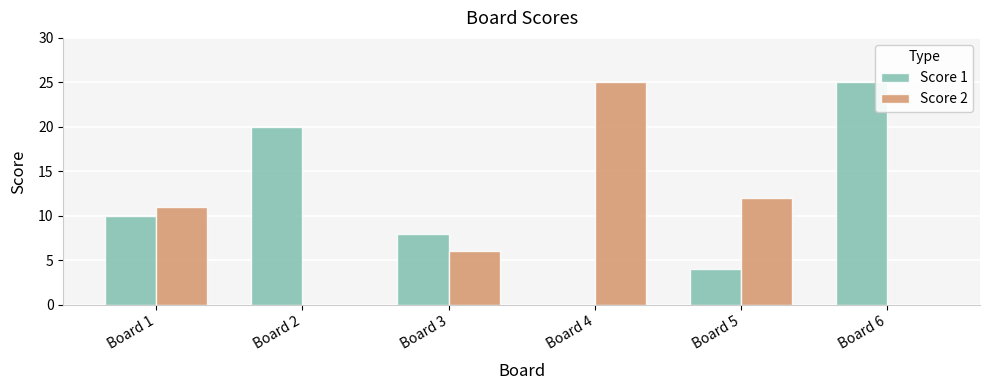

Where is Score 2 nearest to the value 12?

Board 5